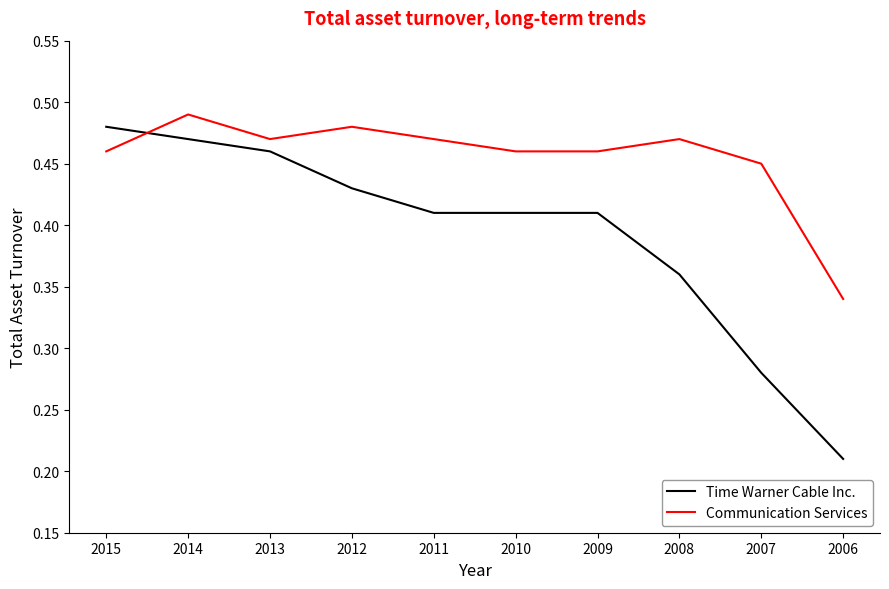

The value of Time Warner Cable Inc. at 2010 is 0.6. True or false?

False